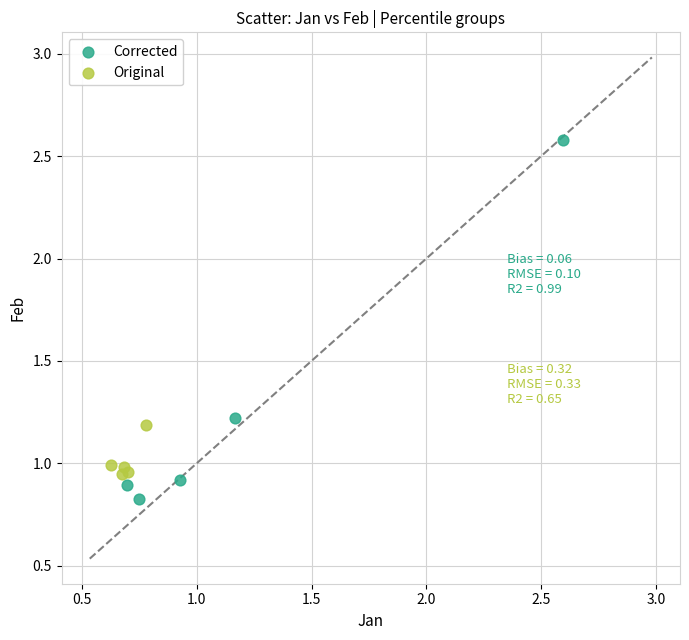

Which series has the largest Y range (max minus min)?

Corrected